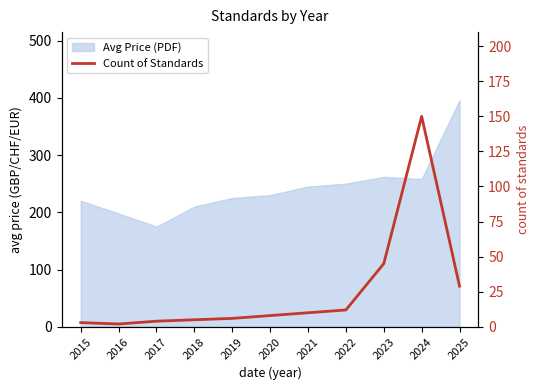

At which category does the chart reach its peak across all series?

2024